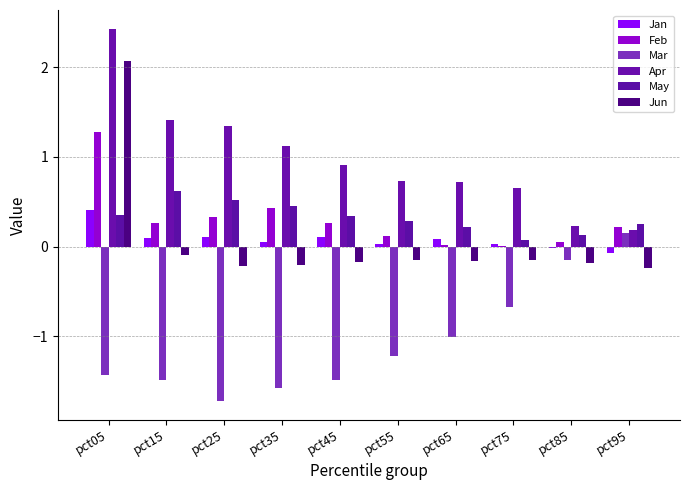

What is the sum of the May values at pct15 and pct05?

1.0